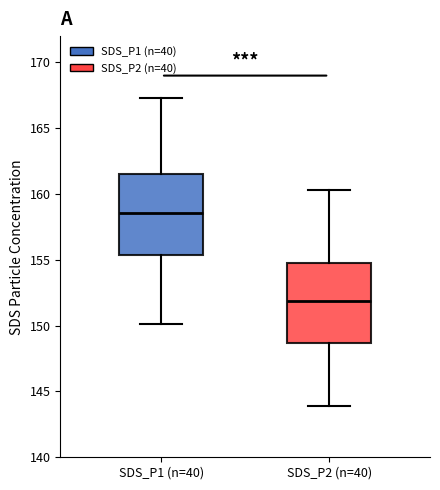

Reading left to right, transcribe this box plot: for each box, give where its median line is, the range the box spans, and where its two whiskers end, as read against the y-axis. The values are not printed on the chart, so give them approximately, as read against the axis.

SDS_P1 (n=40): median 158.5, box 155.5 to 161.5, whiskers 150.0 to 167.5
SDS_P2 (n=40): median 152.0, box 148.5 to 155.0, whiskers 144.0 to 160.5